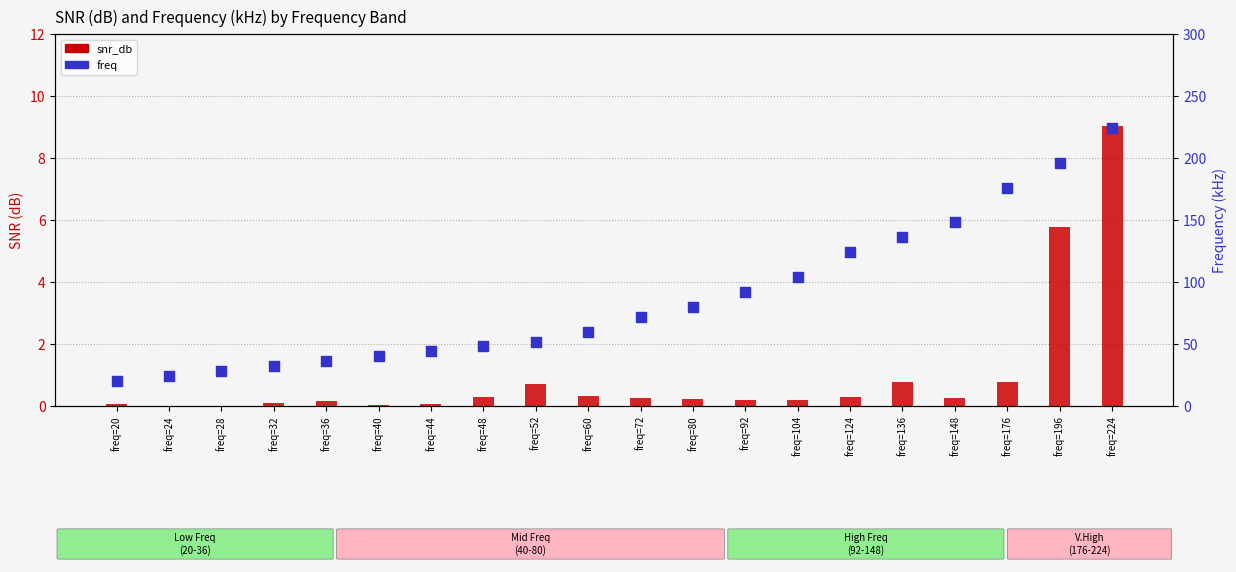

At which category is the sum across all series the highest?

freq=224